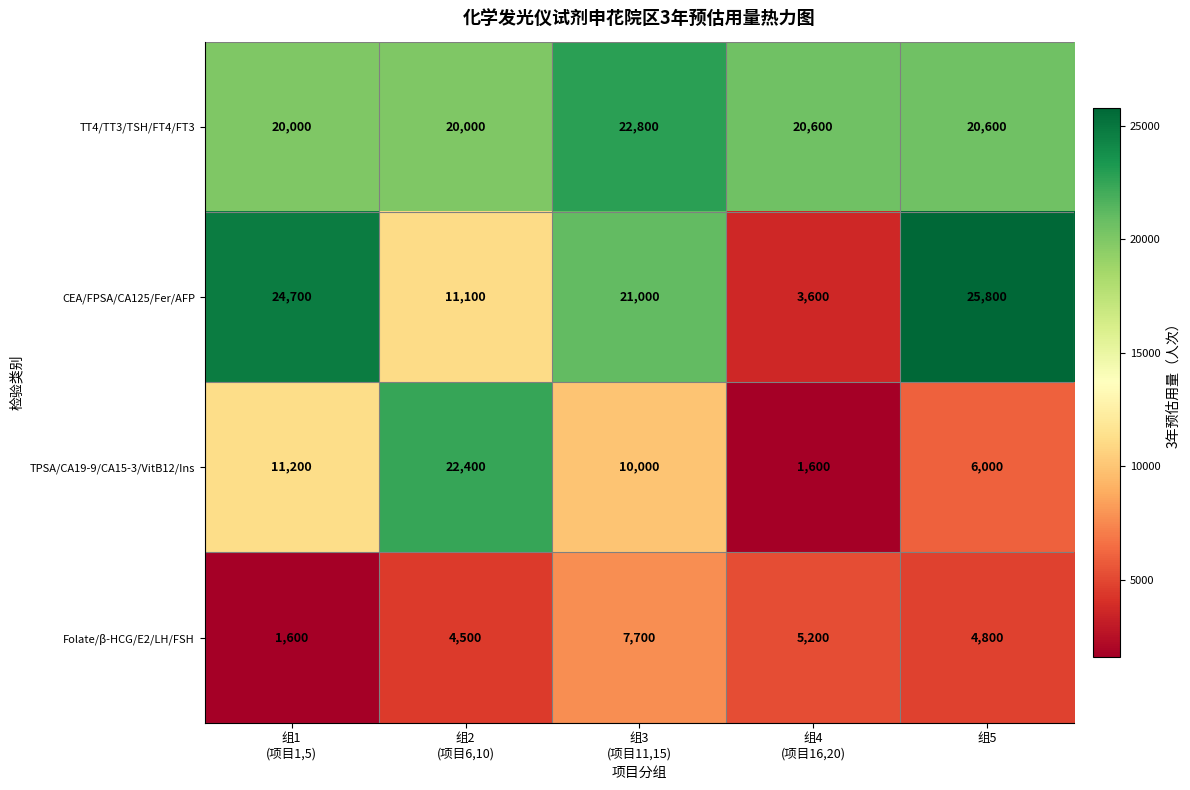

Reading left to right, list all the values displayed in this chart.

TT4/TT3/TSH/FT4/FT3: 20000	20000	22800	20600	20600
CEA/FPSA/CA125/Fer/AFP: 24700	11100	21000	3600	25800
TPSA/CA19-9/CA15-3/VitB12/Ins: 11200	22400	10000	1600	6000
Folate/β-HCG/E2/LH/FSH: 1600	4500	7700	5200	4800